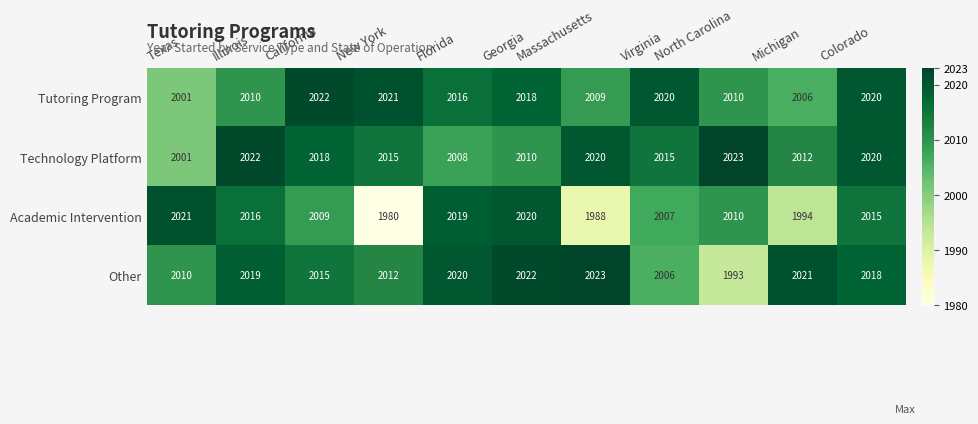

Read the Academic Intervention value at California, to the nearest 5.

2010